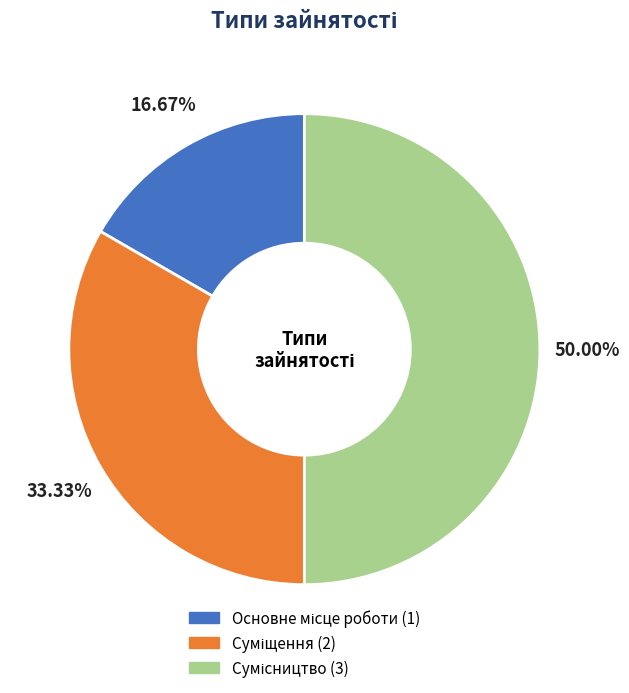

How many slices are in this pie chart?

3